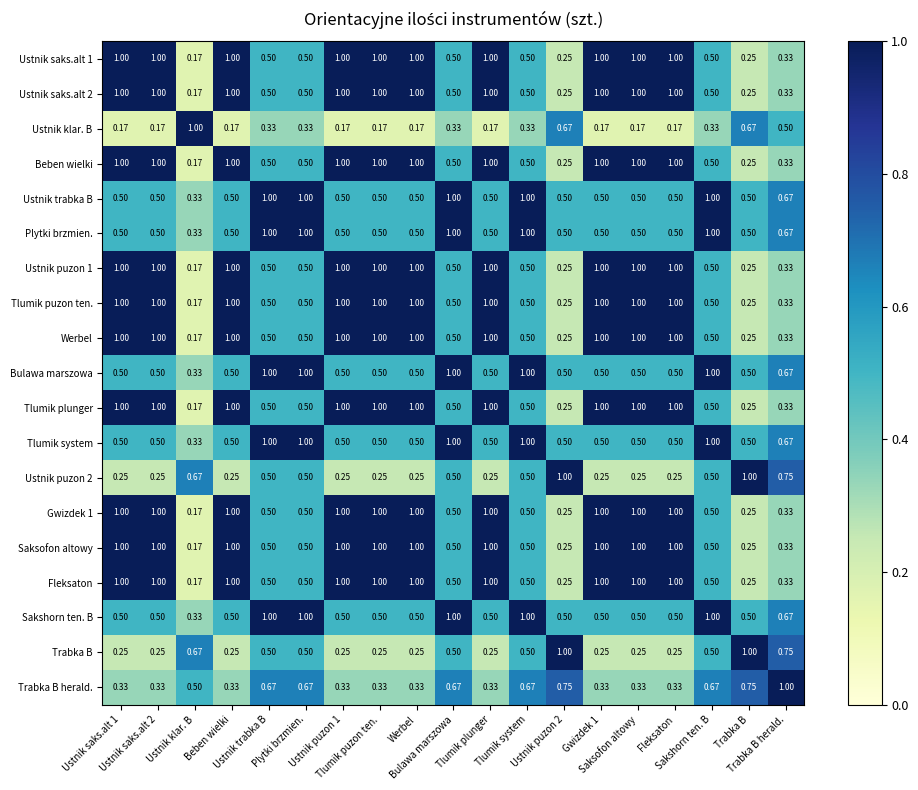

How many series are shown in this chart?

19